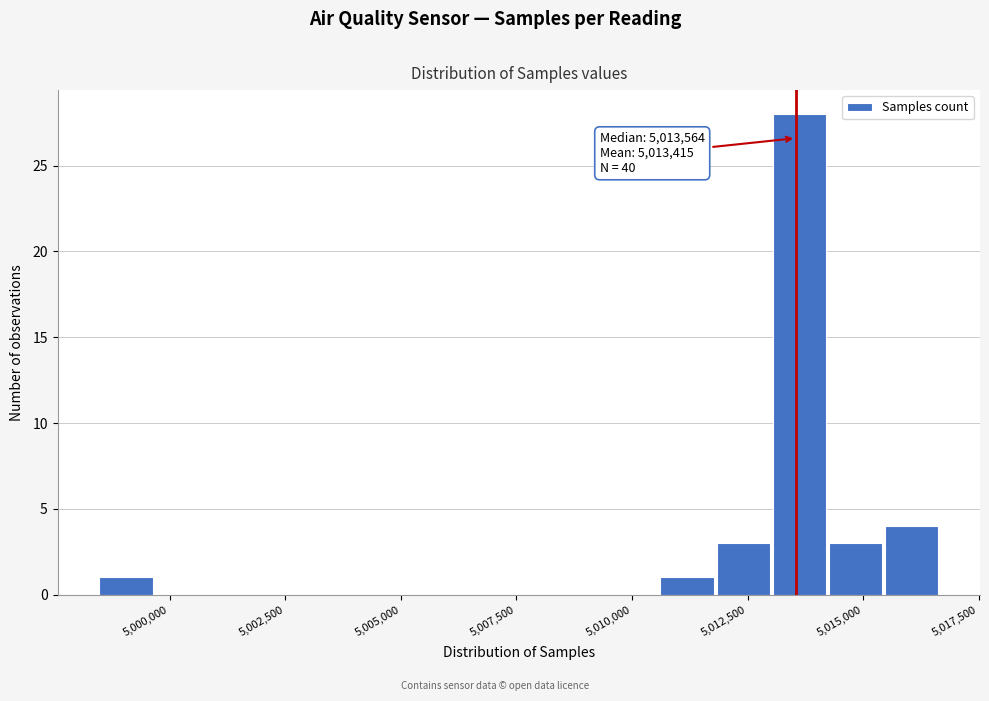

Read against the x-axis, roughly where is the centre of the tallest bar?

5013500